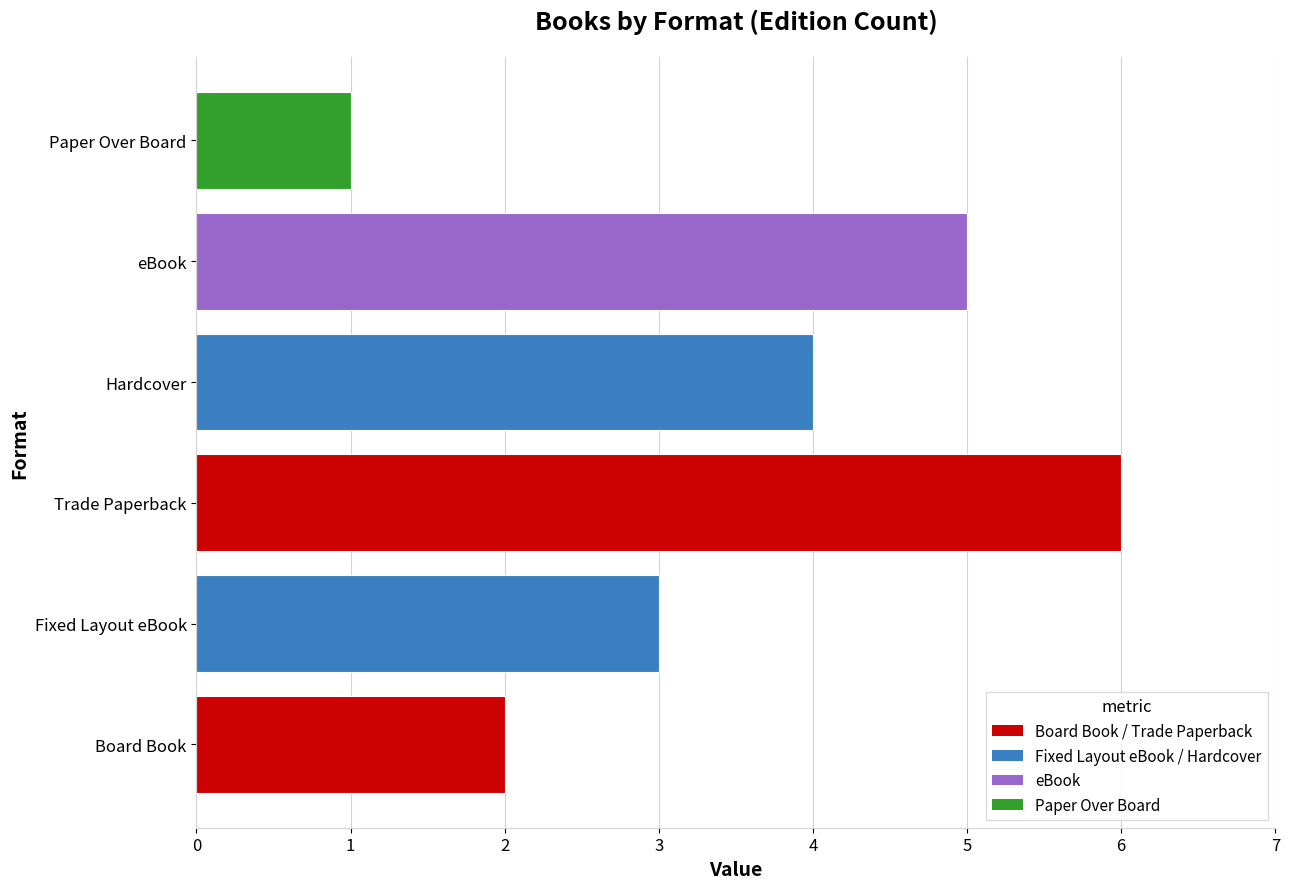

What is the change in value from Fixed Layout eBook to Hardcover?

+1